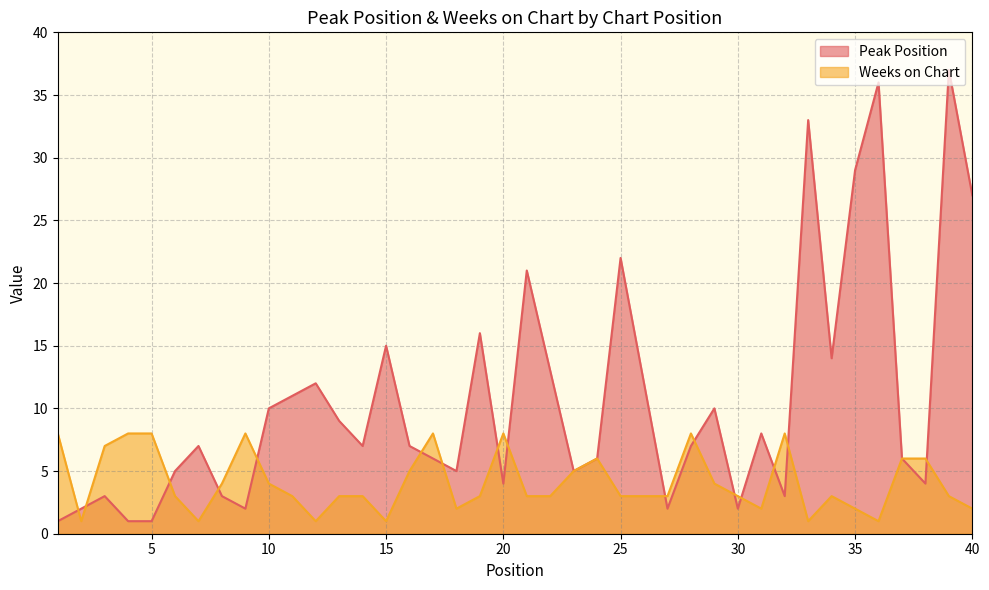

The value of Weeks on Chart at 25 is 1. True or false?

False